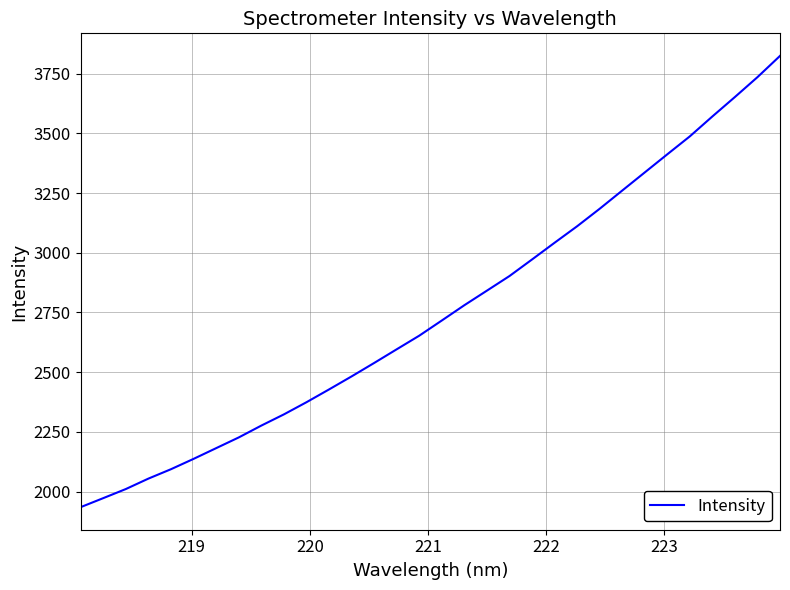

What is the smallest value displayed?

1934.7